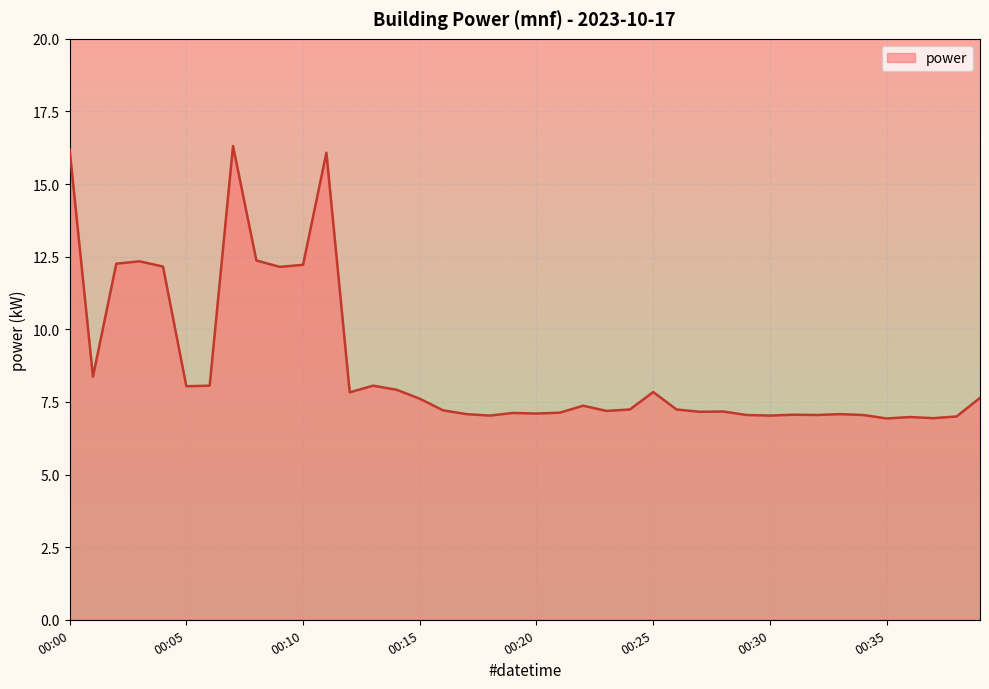

What is the maximum value shown in the chart?

16.3